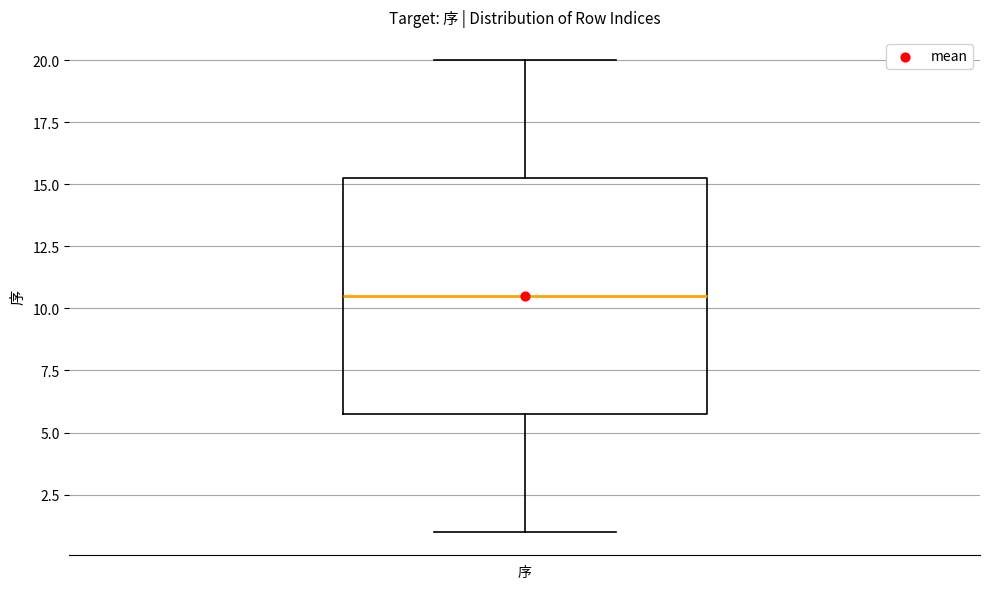

Read this box plot against the y-axis: the position of the median line, the range covered by the box, and the ends of both whiskers. The values are not printed on the chart, so give them approximately, as read against the axis.

median 10.5, box 6.0 to 15.5, whiskers 1.0 to 20.0